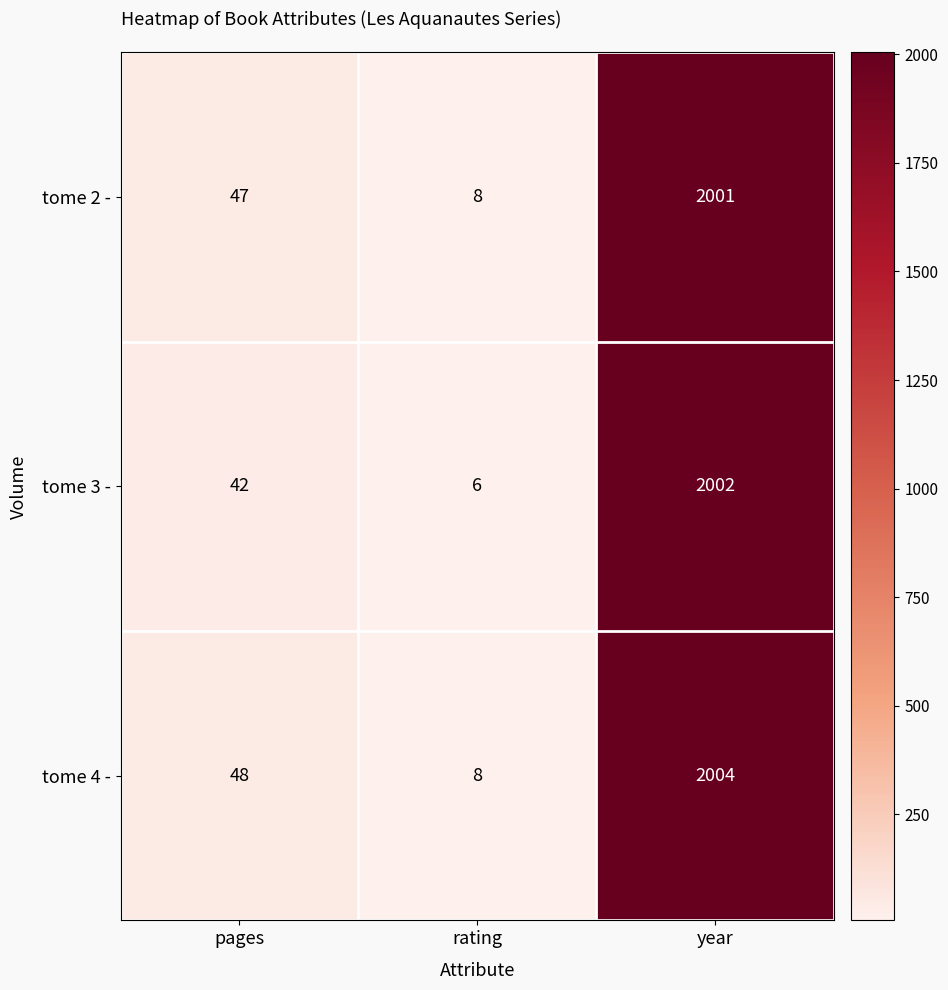

Reading left to right, extract all data points from this chart.

tome 2 -: pages=47	rating=8	year=2001
tome 3 -: pages=42	rating=6	year=2002
tome 4 -: pages=48	rating=8	year=2004